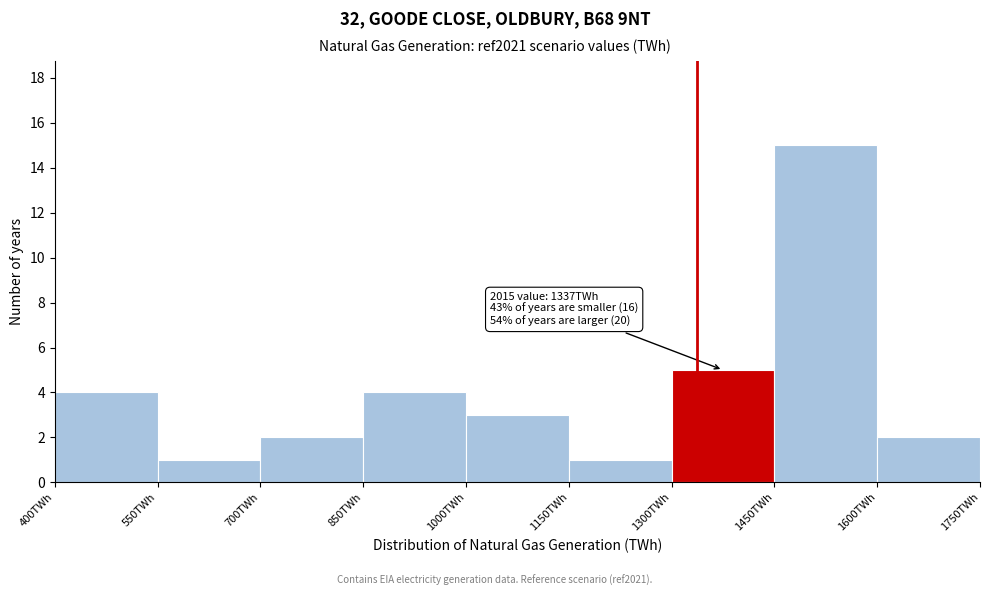

Over which range of the x-axis is the bar tallest?

1450 to 1600